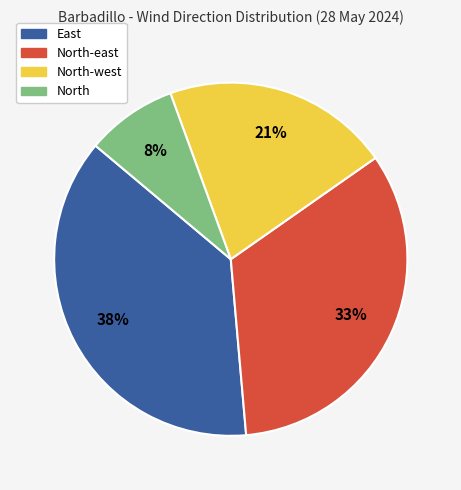

How many slices are in this pie chart?

4